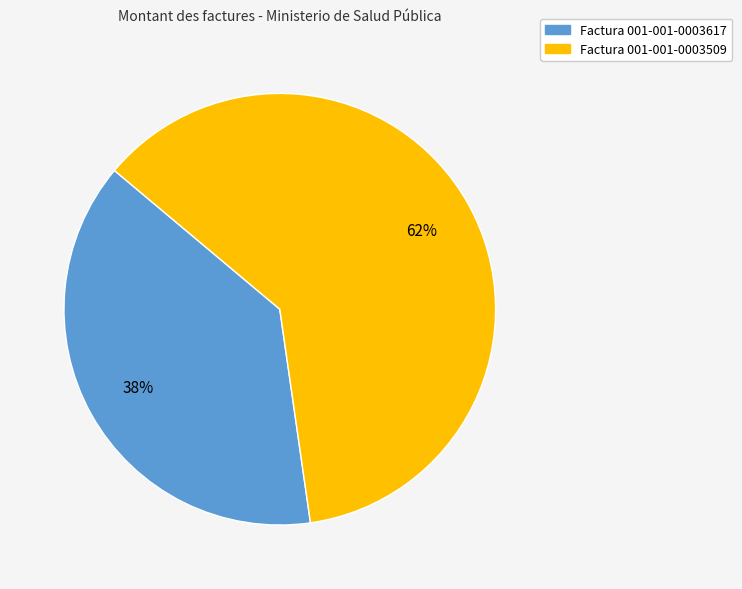

Rank the categories by value from lowest to highest.

Factura 001-001-0003617, Factura 001-001-0003509